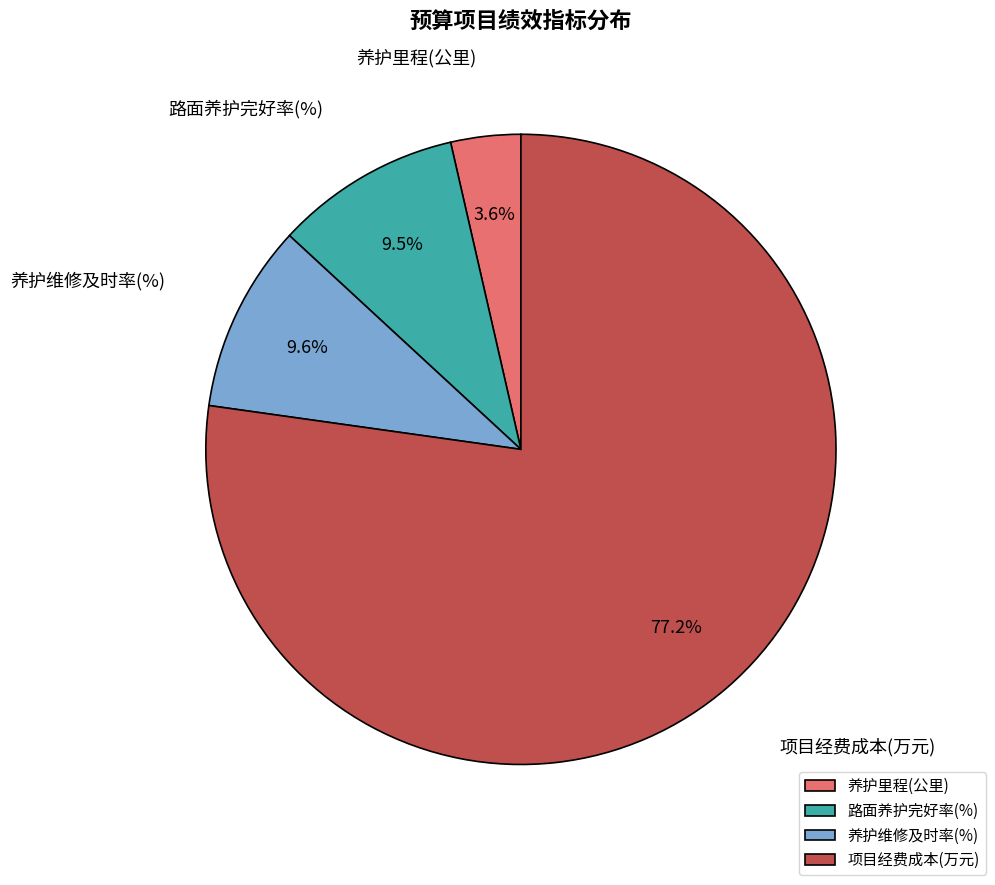

Count the number of slices in the pie.

4